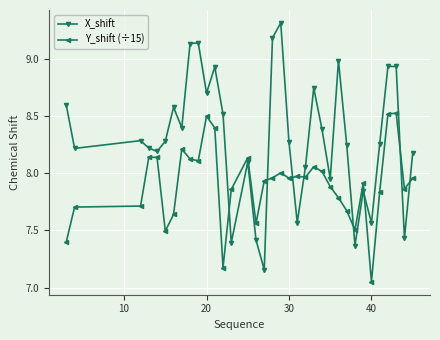

True or false: X_shift and Y_shift (÷15) intersect in this chart.

True